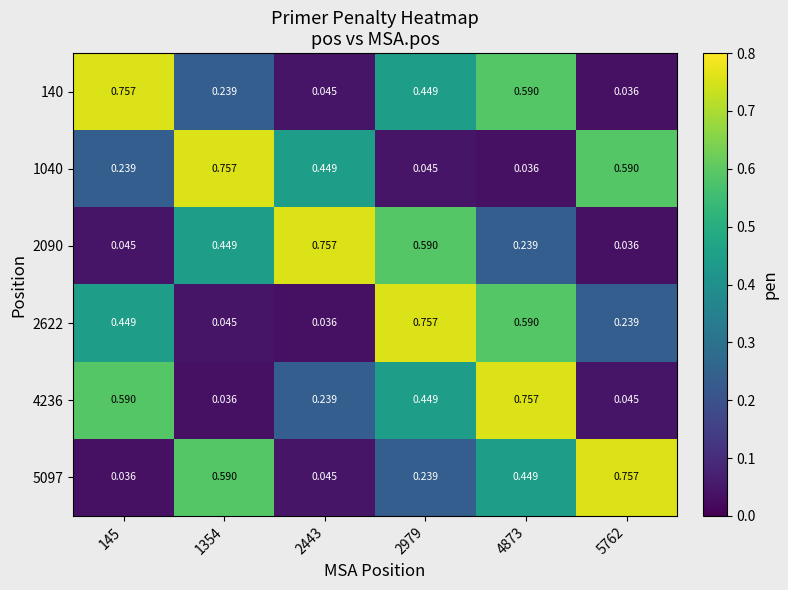

Is the value of 5097 at 145 greater than the value of 1040 at 1354?

No